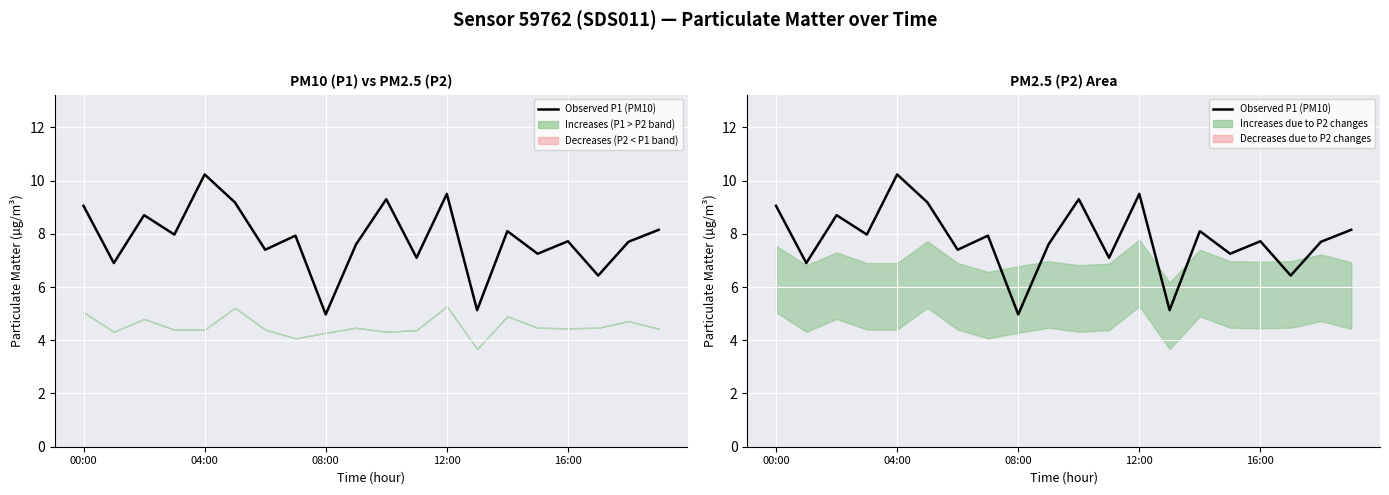

How many data points are less than 7?

4